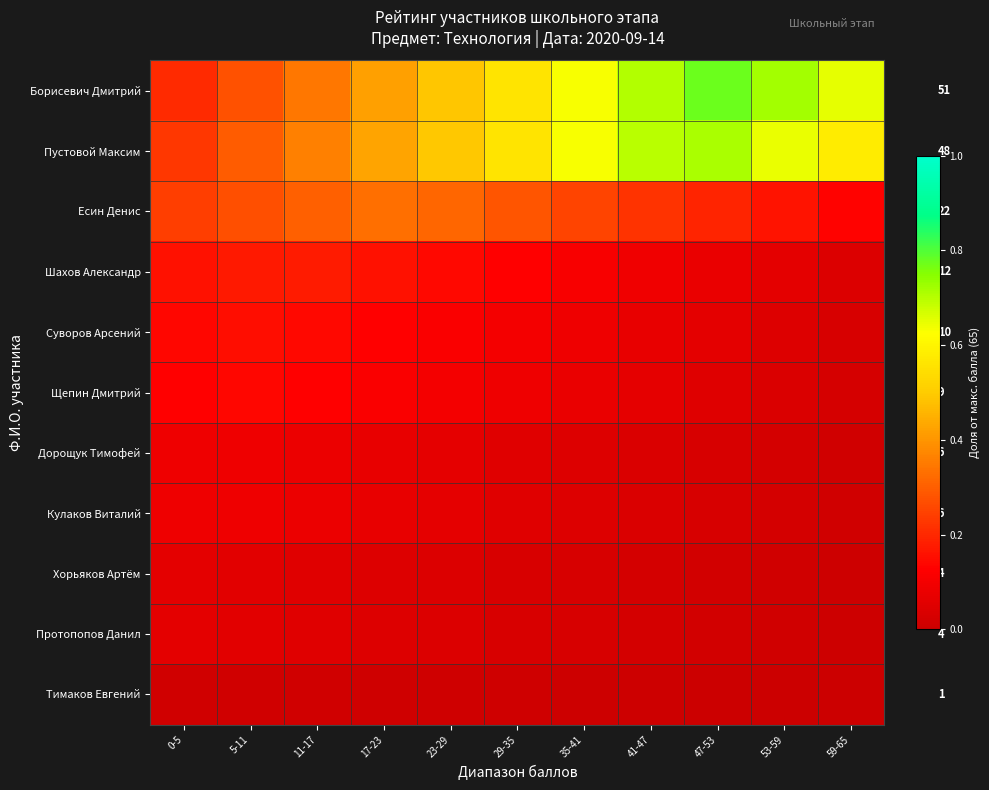

The value of Протопопов Данил at 59-65 is 0.0. True or false?

True